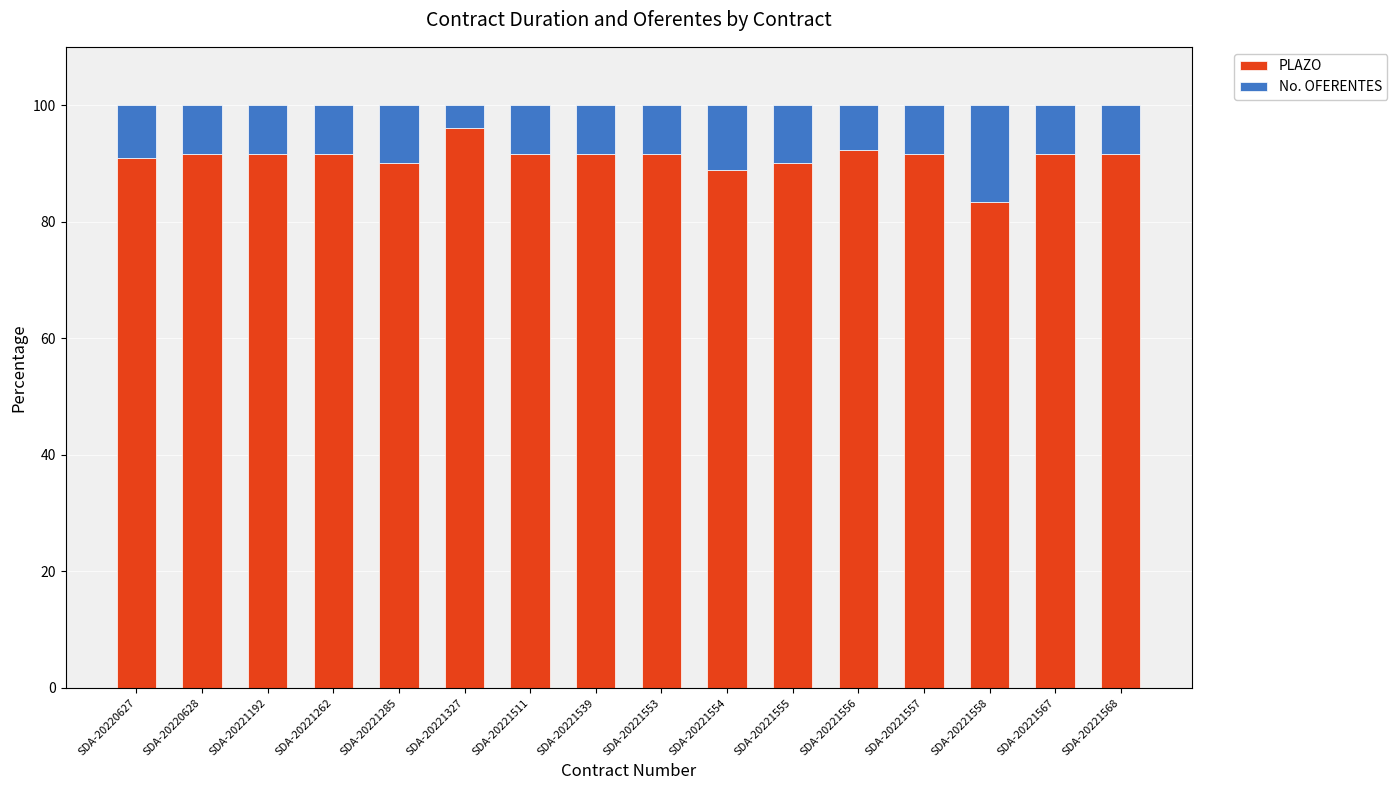

Which category has the highest value in the PLAZO series?

SDA-20221327